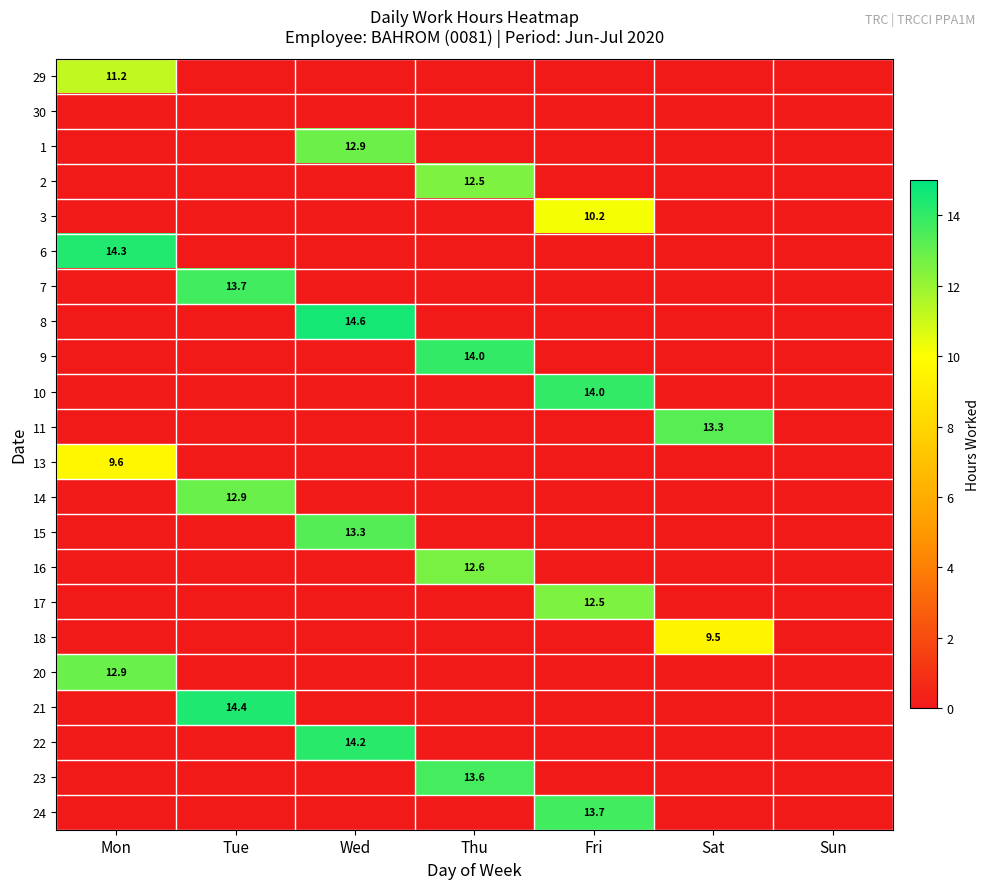

At which category is the sum across all series the highest?

Wed